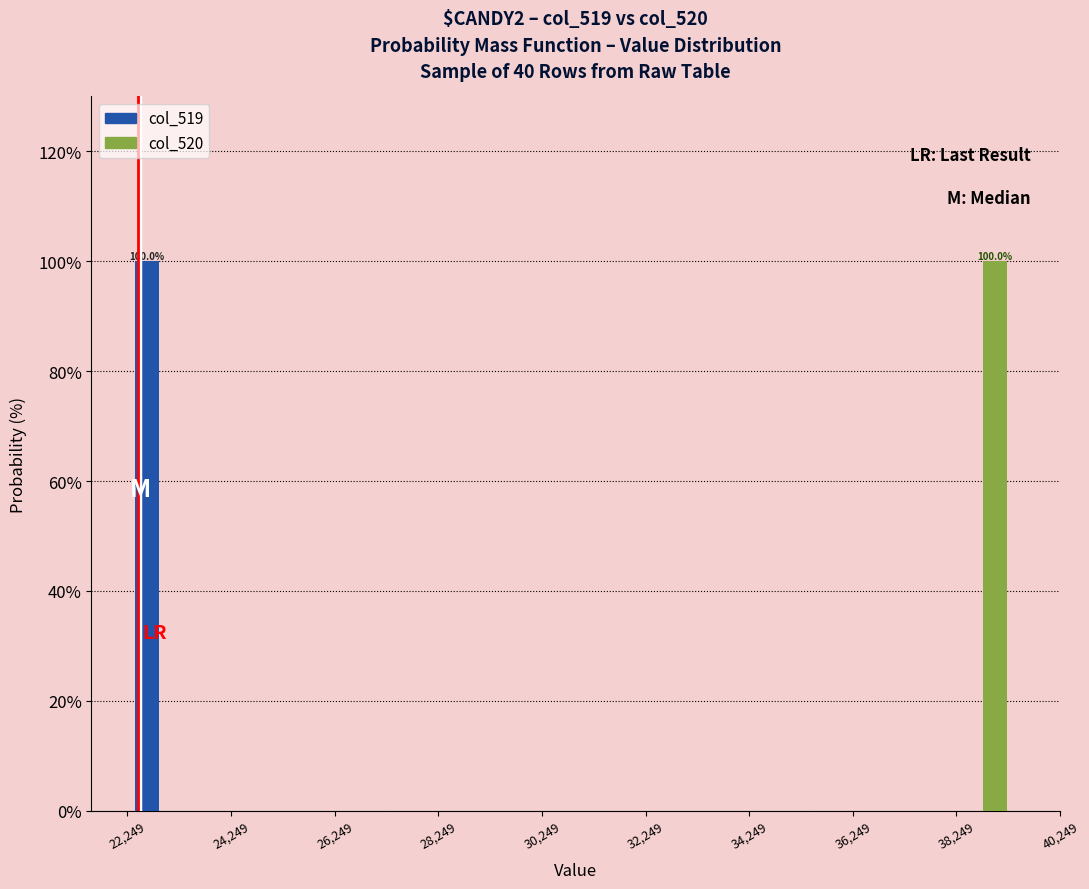

In the col_520 series, which range on the x-axis has the tallest bar?

38200 to 39400